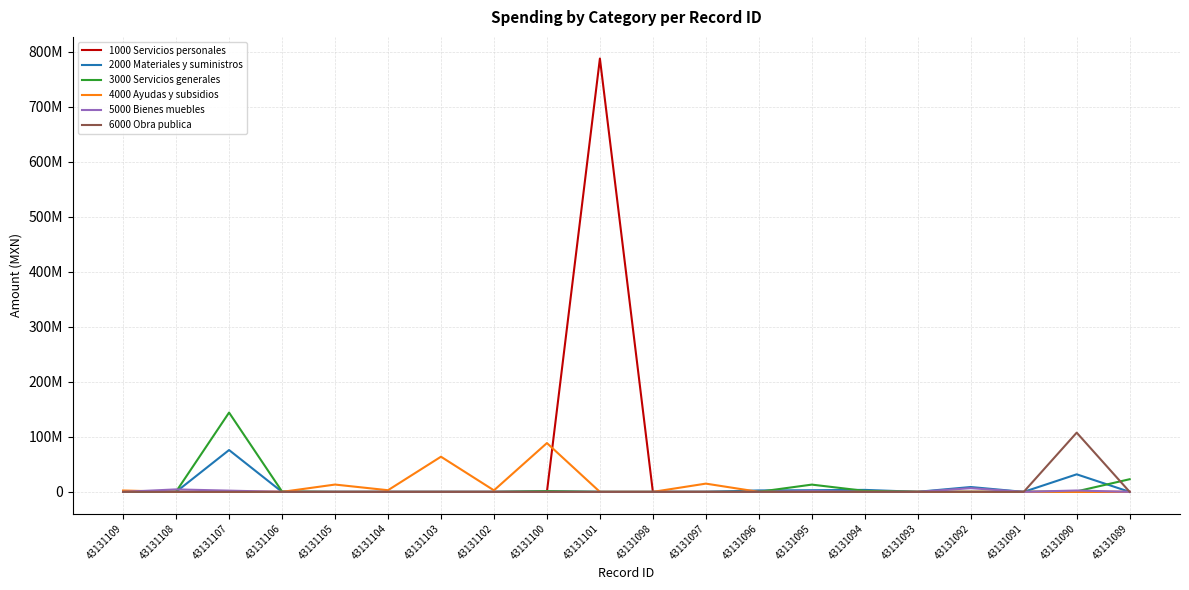

List the labels in order of 3000 Servicios generales value, largest first.

43131107, 43131089, 43131095, 43131094, 43131100, 43131090, 43131106, 43131108, 43131093, 43131096, 43131092, 43131101, 43131109, 43131105, 43131104, 43131103, 43131102, 43131098, 43131097, 43131091